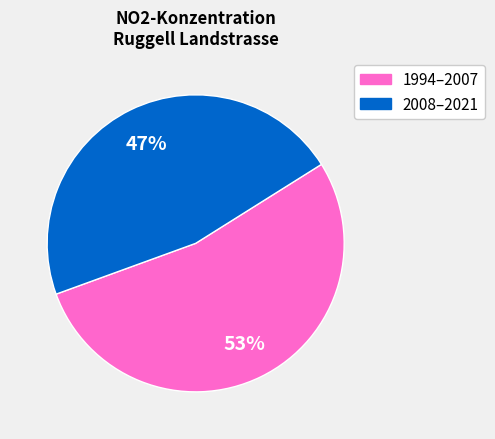

To the nearest percent, what is the average slice percentage?

50%